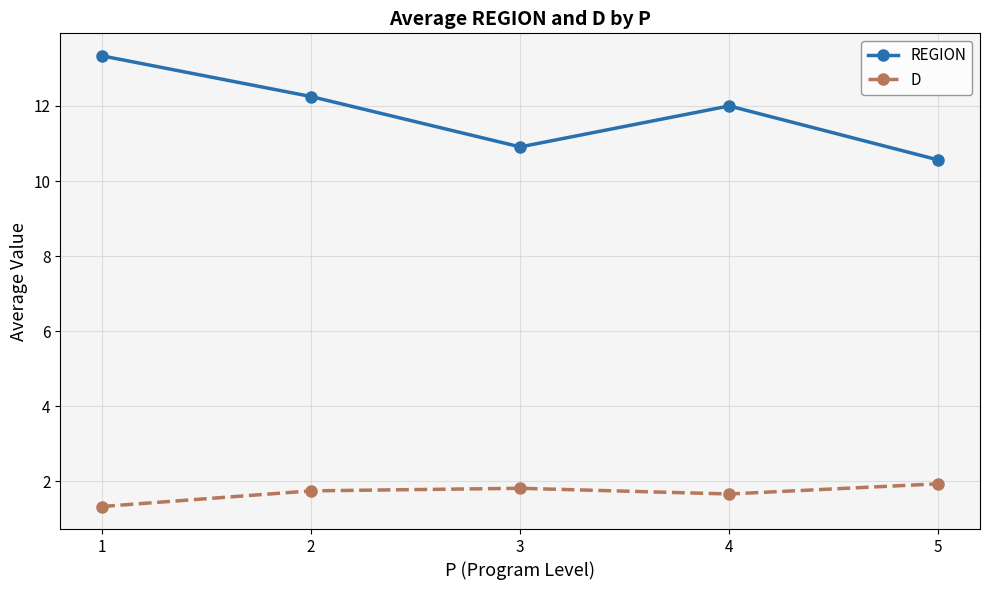

Which series has the largest range (max minus min)?

REGION